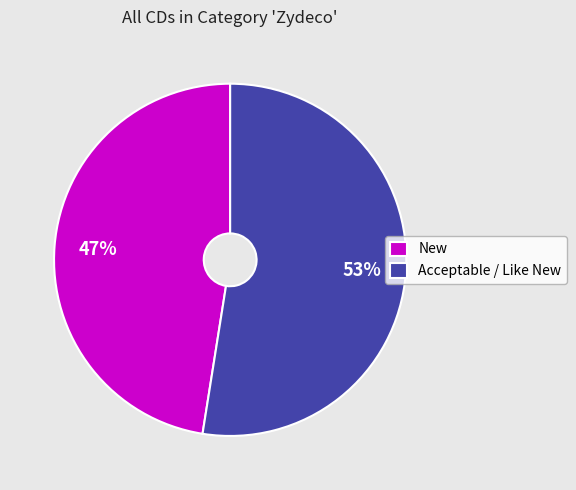

Rank the categories by value from lowest to highest.

New, Acceptable / Like New